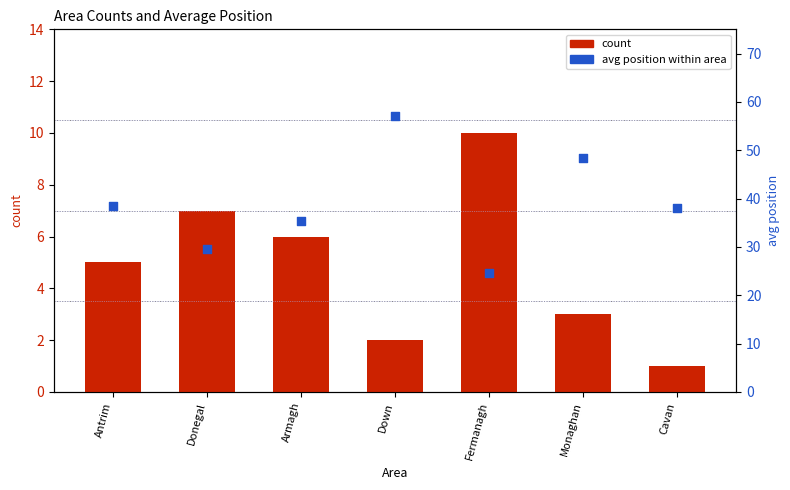

At how many categories does at least one series exceed 5?

7